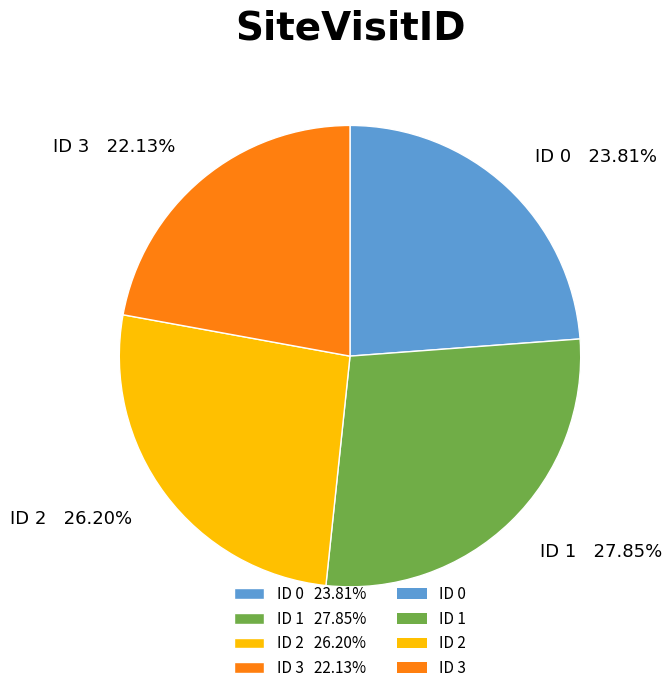

Which category has the smallest portion of the pie?

ID 3 22.13%